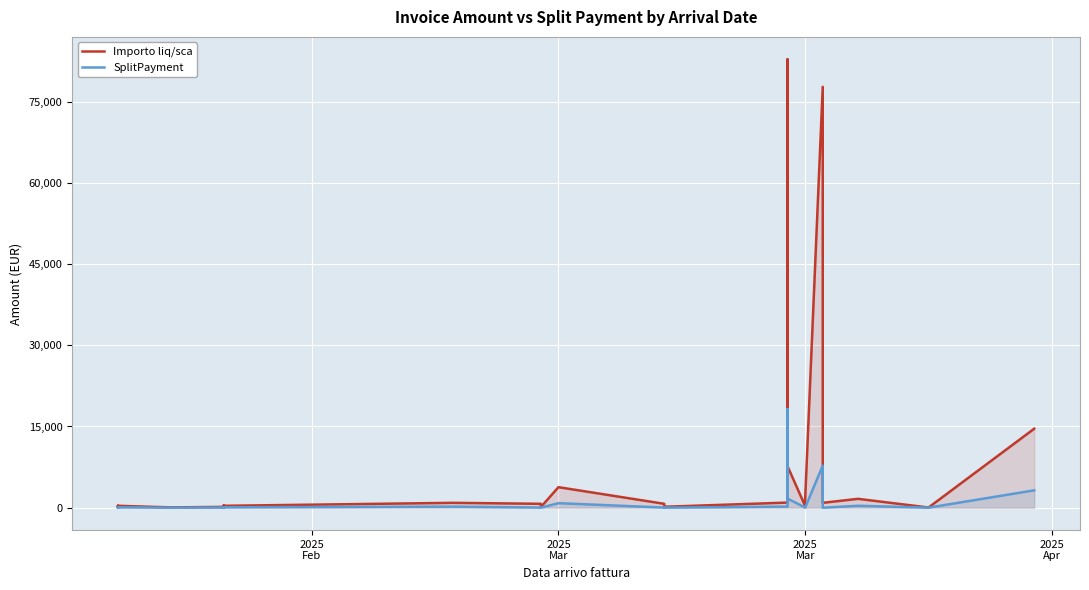

True or false: Importo liq/sca has more than 2 points higher than both neighbors.

True